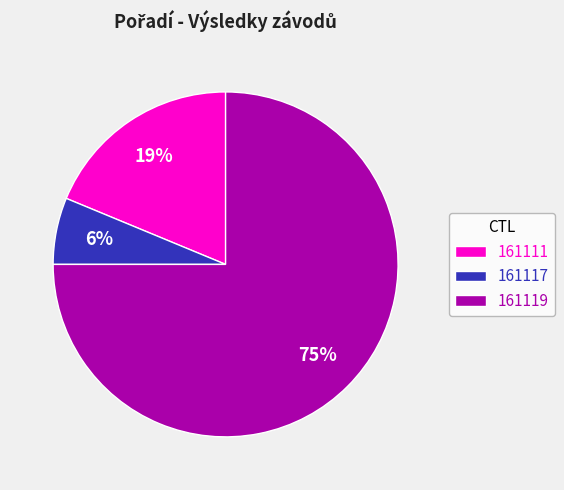

Combined, do 161119 and 161111 account for over 50%?

Yes